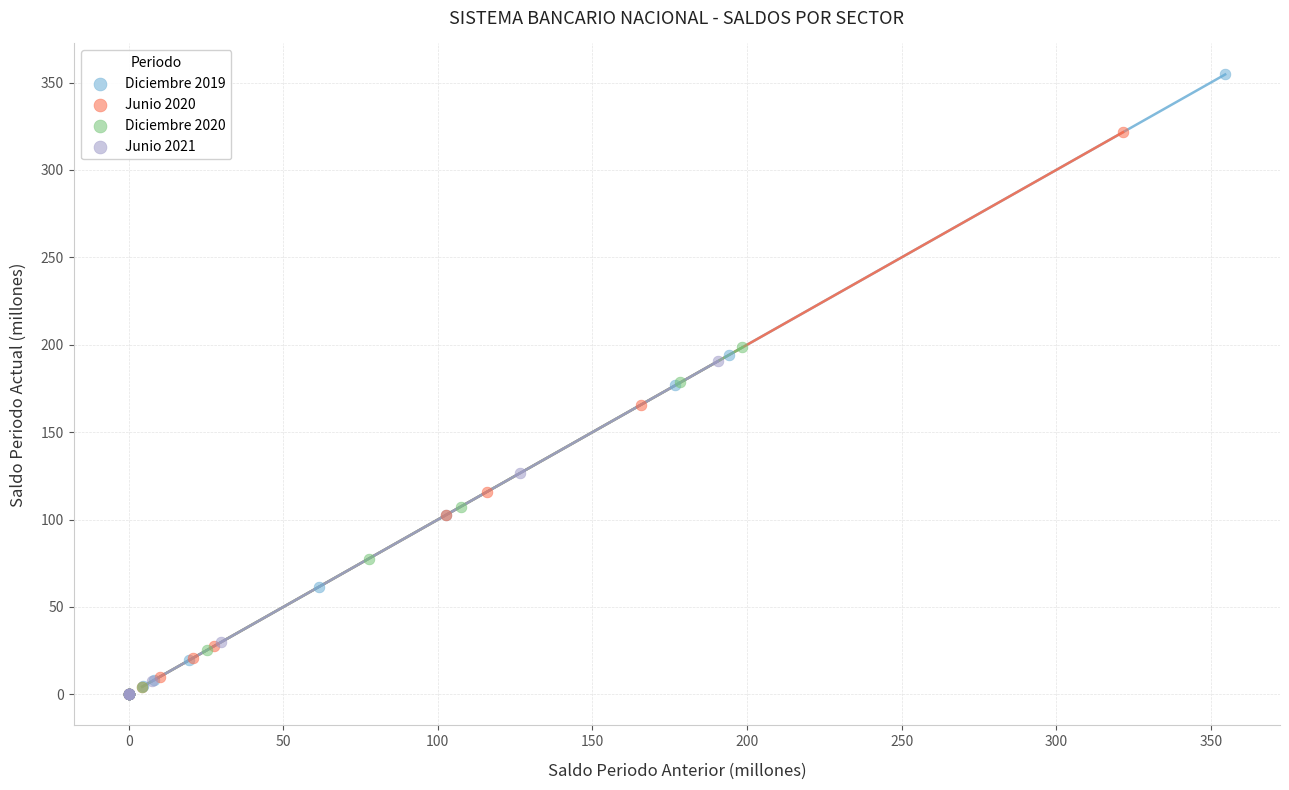

What are all the series names shown in the legend?

Diciembre 2019, Junio 2020, Diciembre 2020, Junio 2021